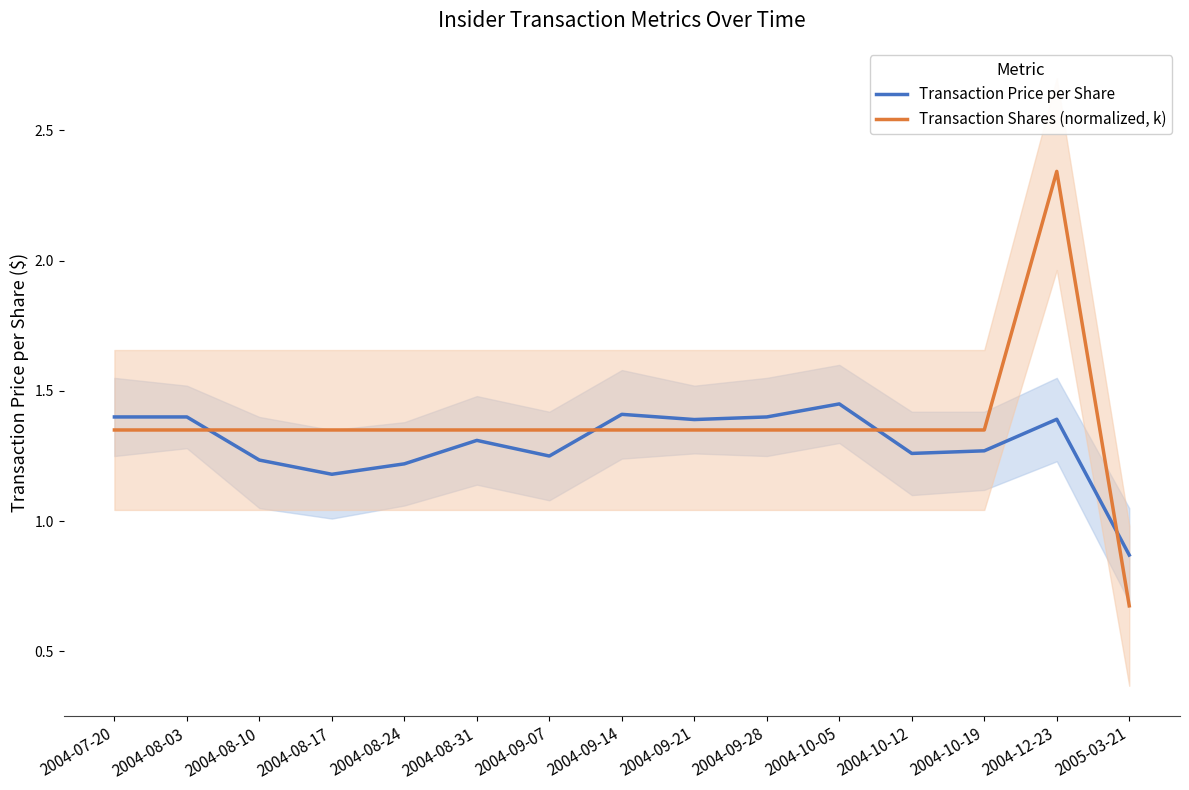

Does the chart display data point markers on the line(s)?

No